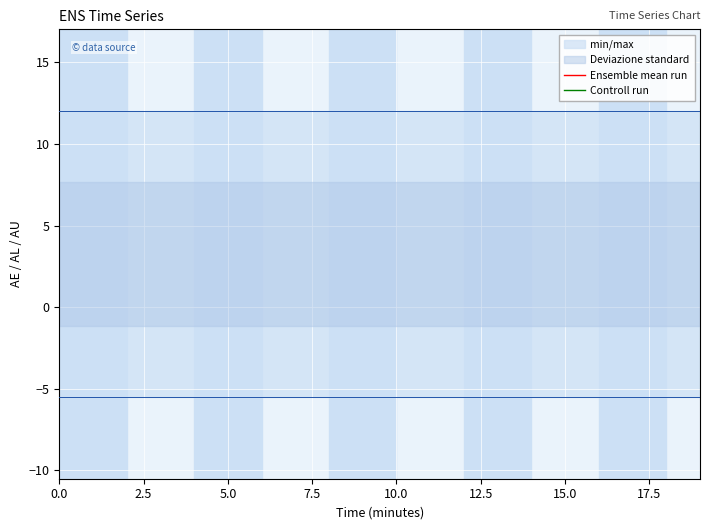

What is the value of the AE_avg point at the 5th from the left?

17.5